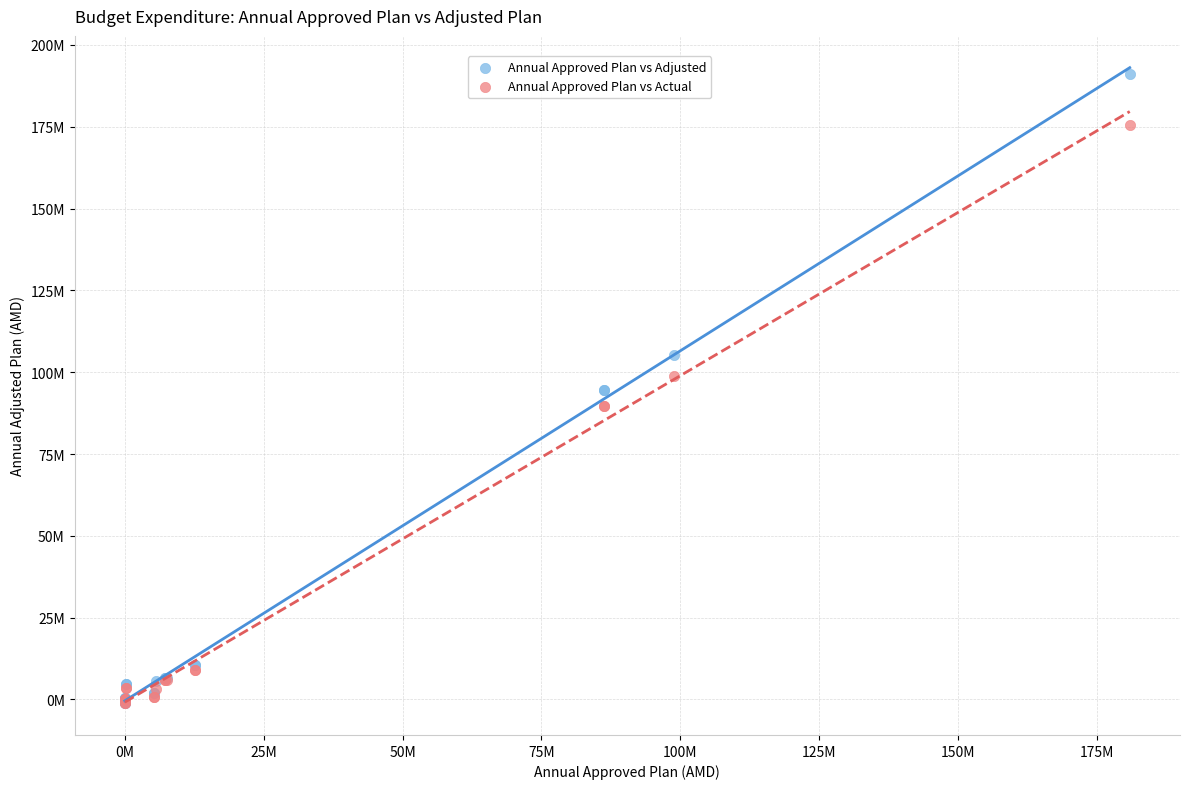

What are all the series names shown in the legend?

Annual Approved Plan vs Adjusted, Annual Approved Plan vs Actual